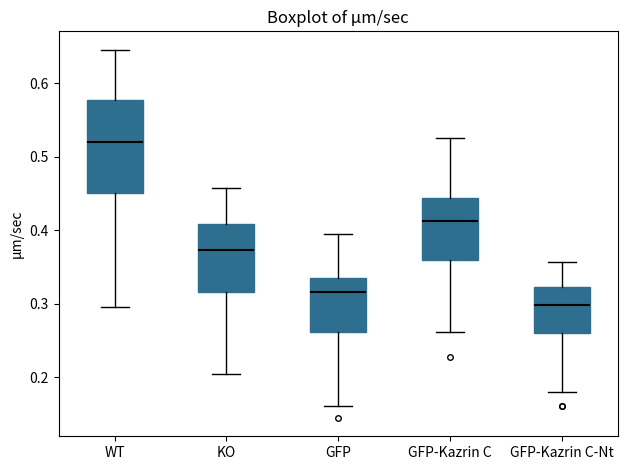

Comparing the boxes themselves (not the whiskers), which one is the tallest?

WT